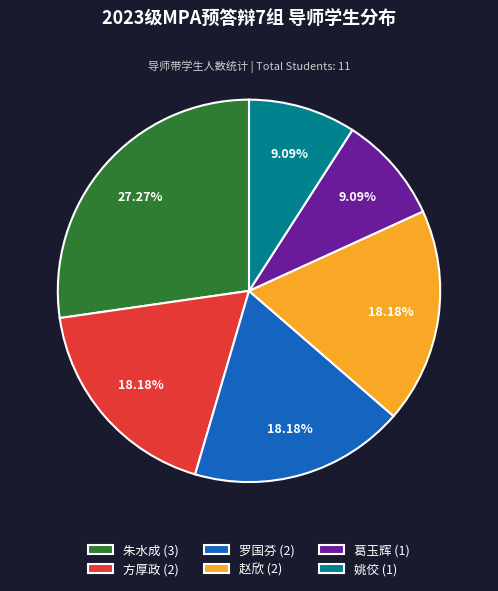

Count the number of slices in the pie.

6